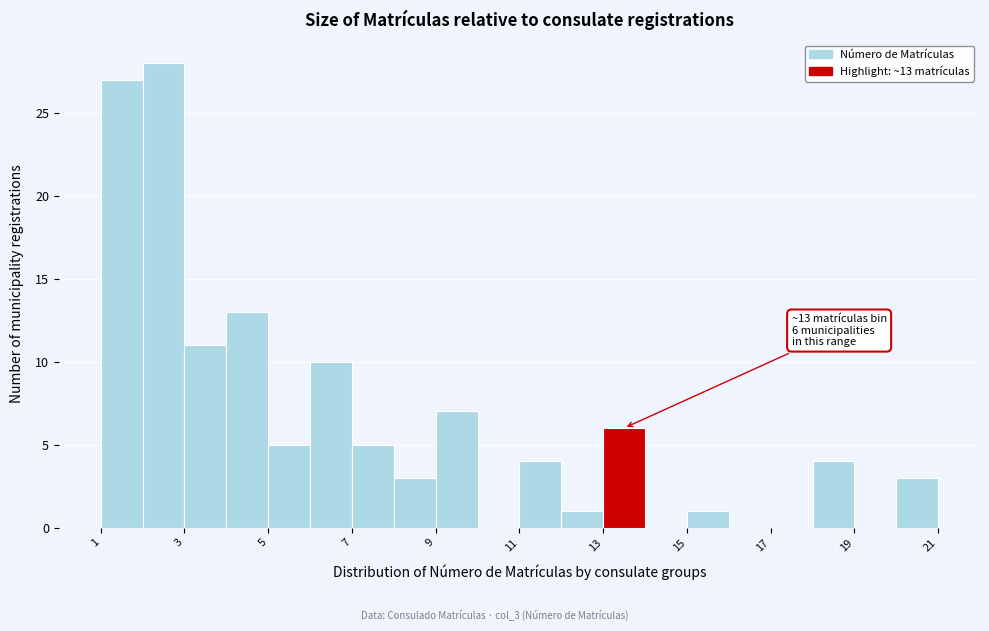

Which range on the x-axis has the tallest bar?

2 to 3